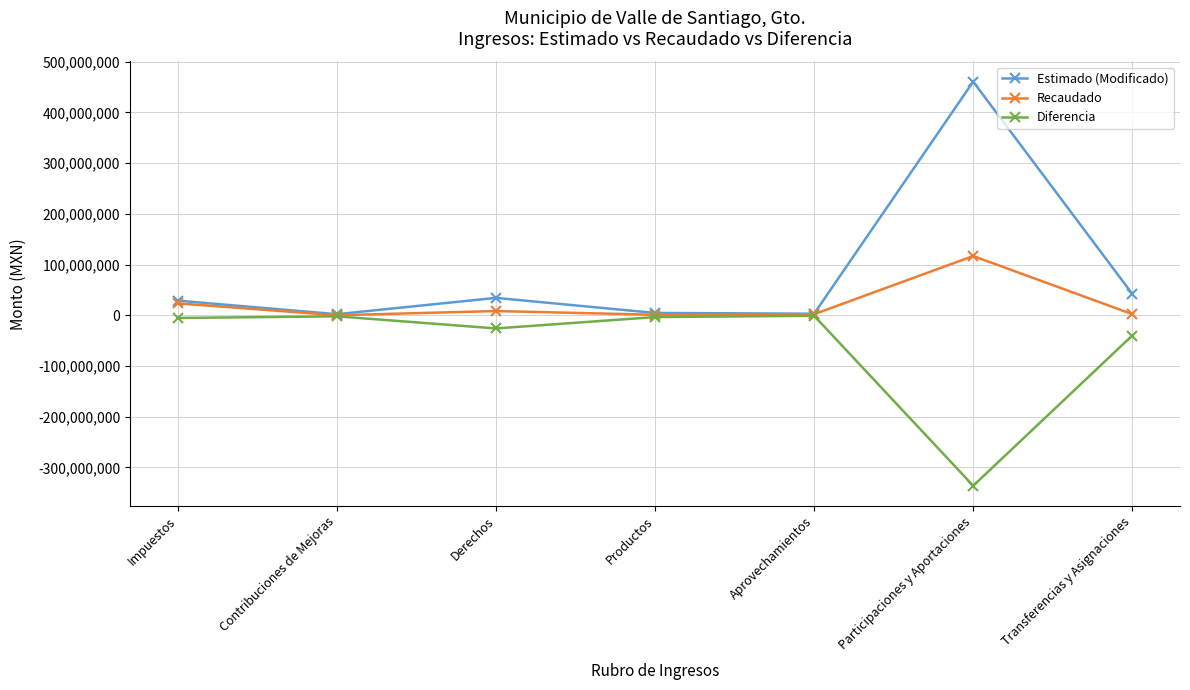

How many lines are shown in the chart?

3